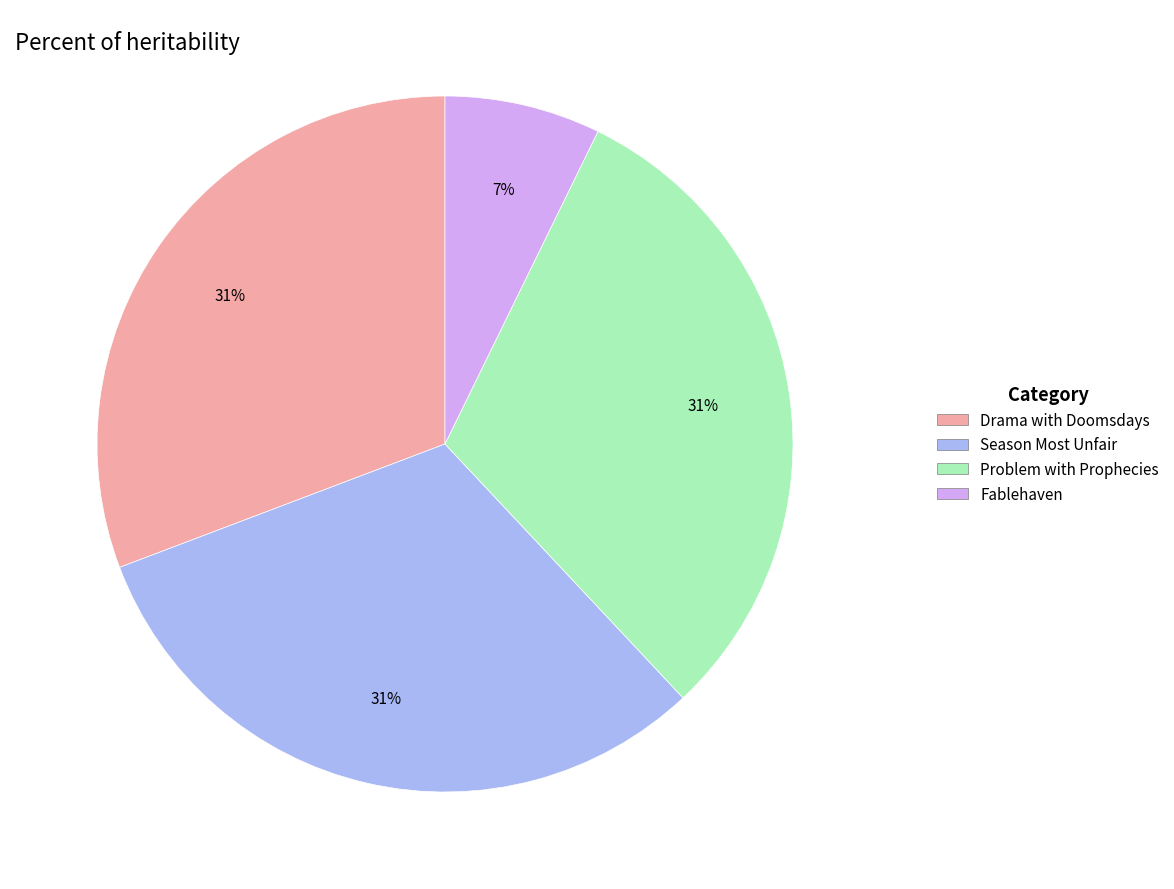

Combined, do Fablehaven and Drama with Doomsdays account for over 50%?

No